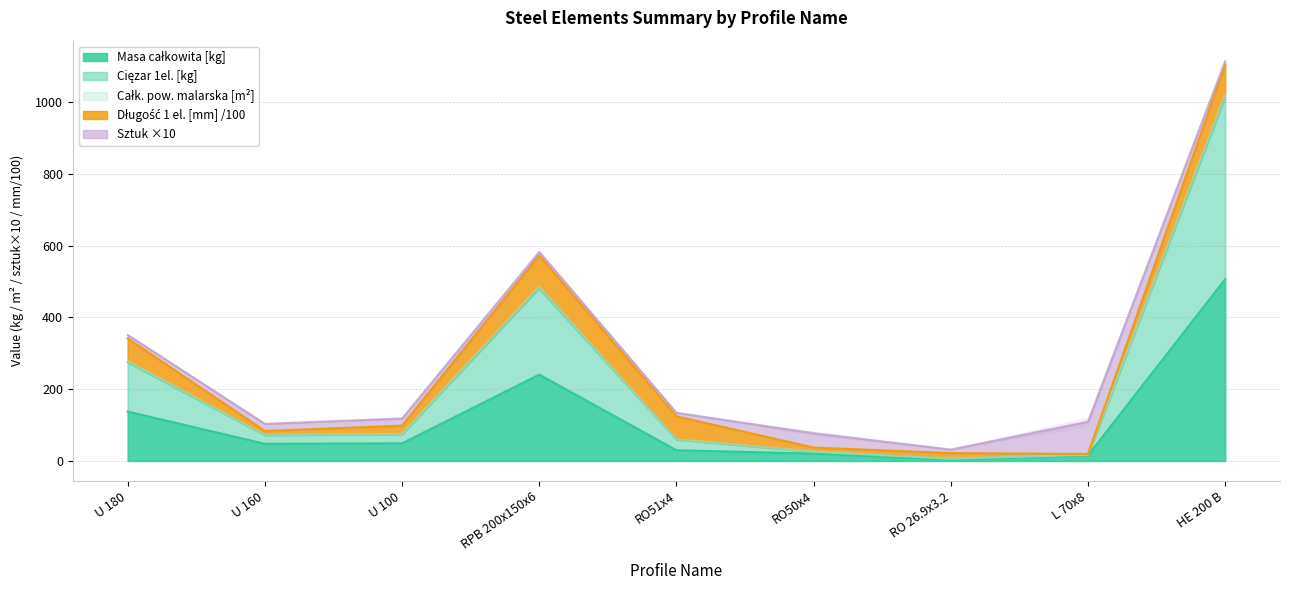

At how many categories does at least one series exceed 231?

3